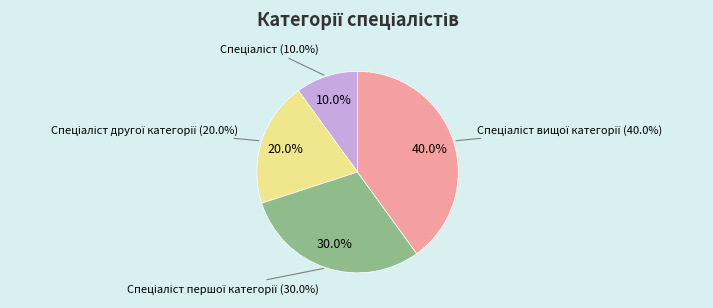

Does any single category account for the majority?

No